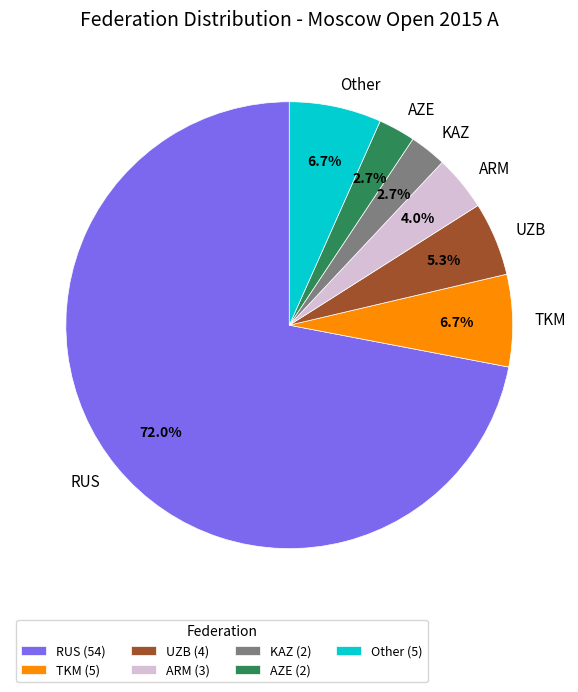

To the nearest percent, what is the combined percentage of AZE and KAZ?

5%